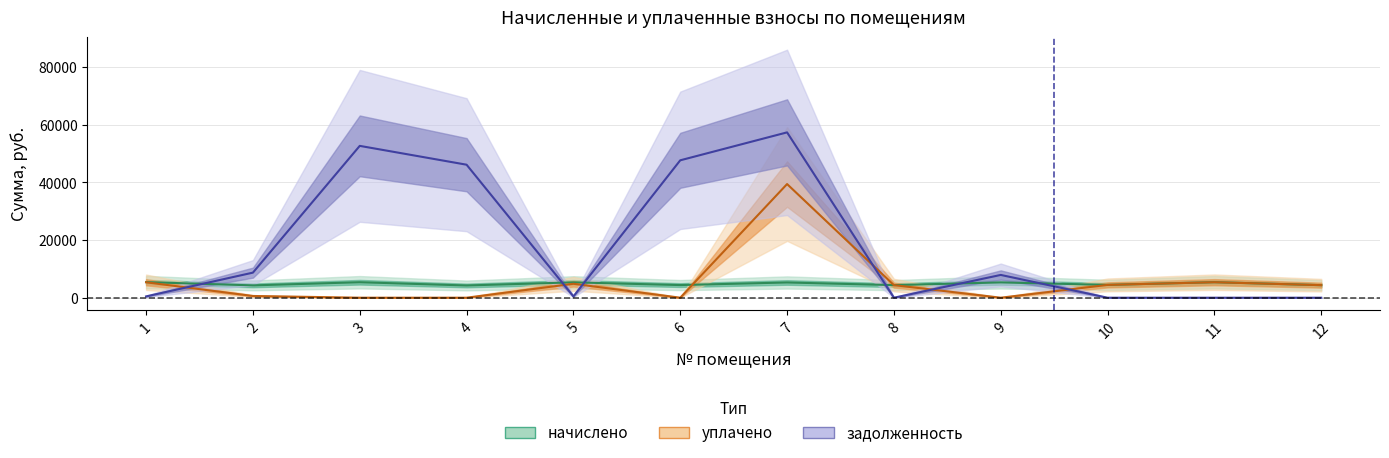

What is the value of the начислено point at the 11th from the left?

5382.5